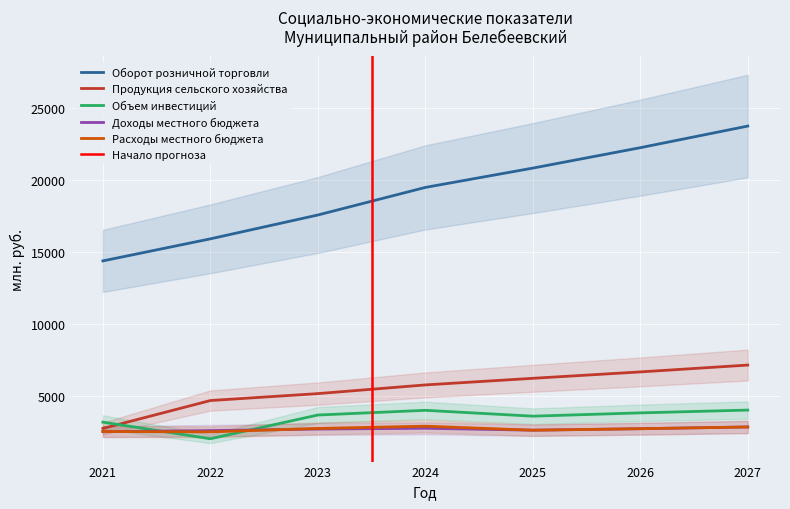

How many data points in Расходы местного бюджета are above 2732?

4